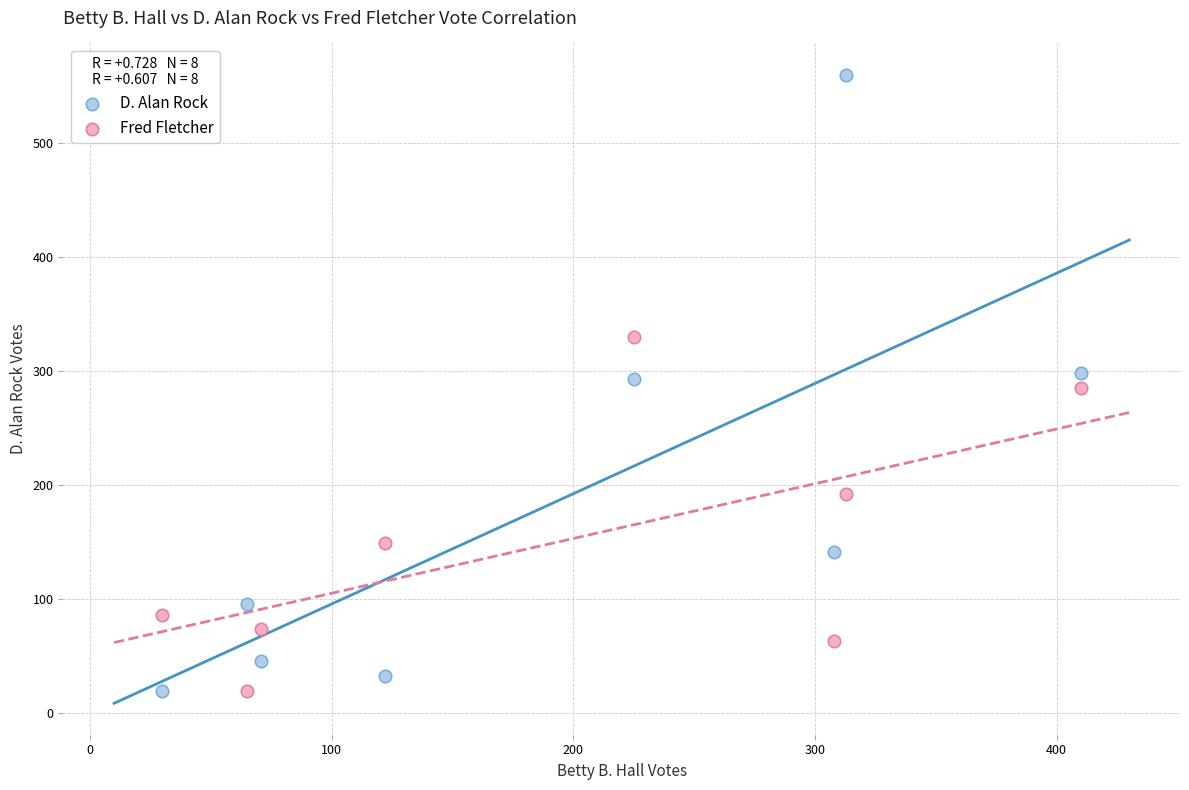

Which series has the widest spread of Y values?

D. Alan Rock